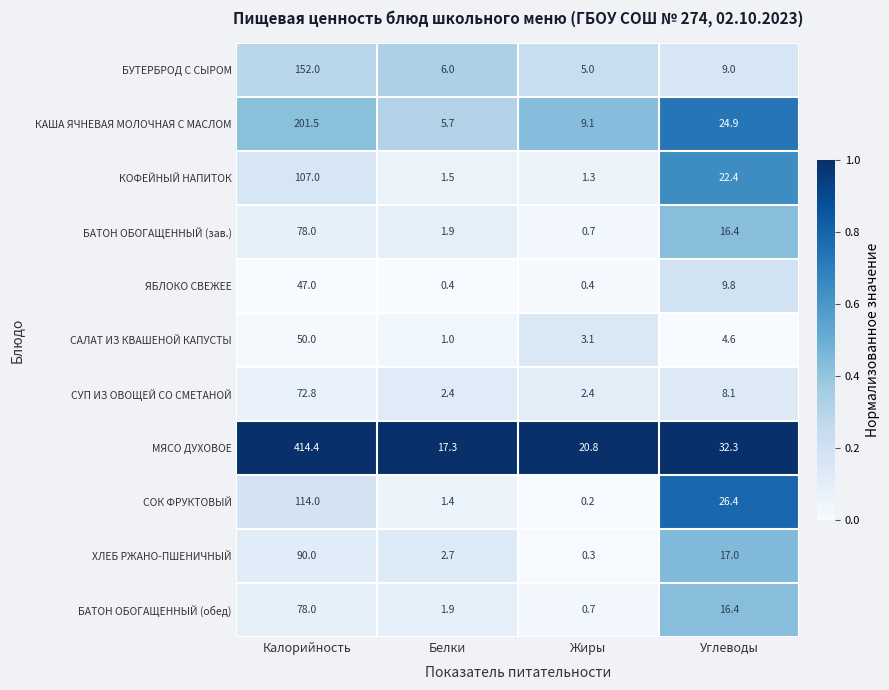

Is the value of БАТОН ОБОГАЩЕННЫЙ (зав.) at Углеводы greater than the value of СУП ИЗ ОВОЩЕЙ СО СМЕТАНОЙ at Жиры?

Yes